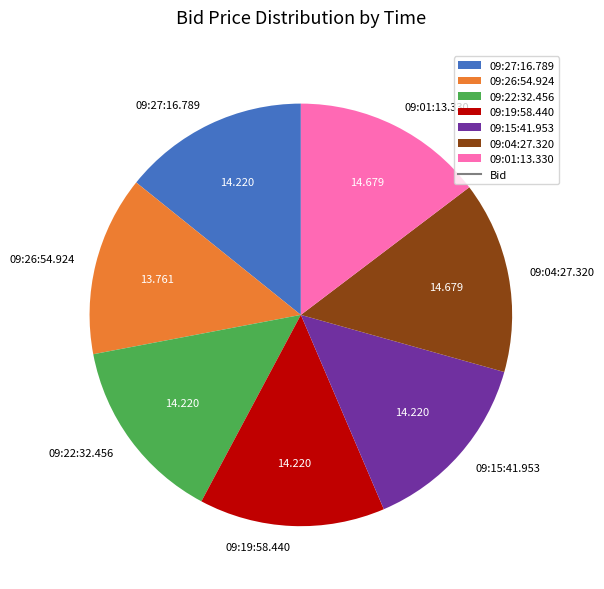

Combined, do 09:27:16.789 and 09:01:13.330 account for over 50%?

No